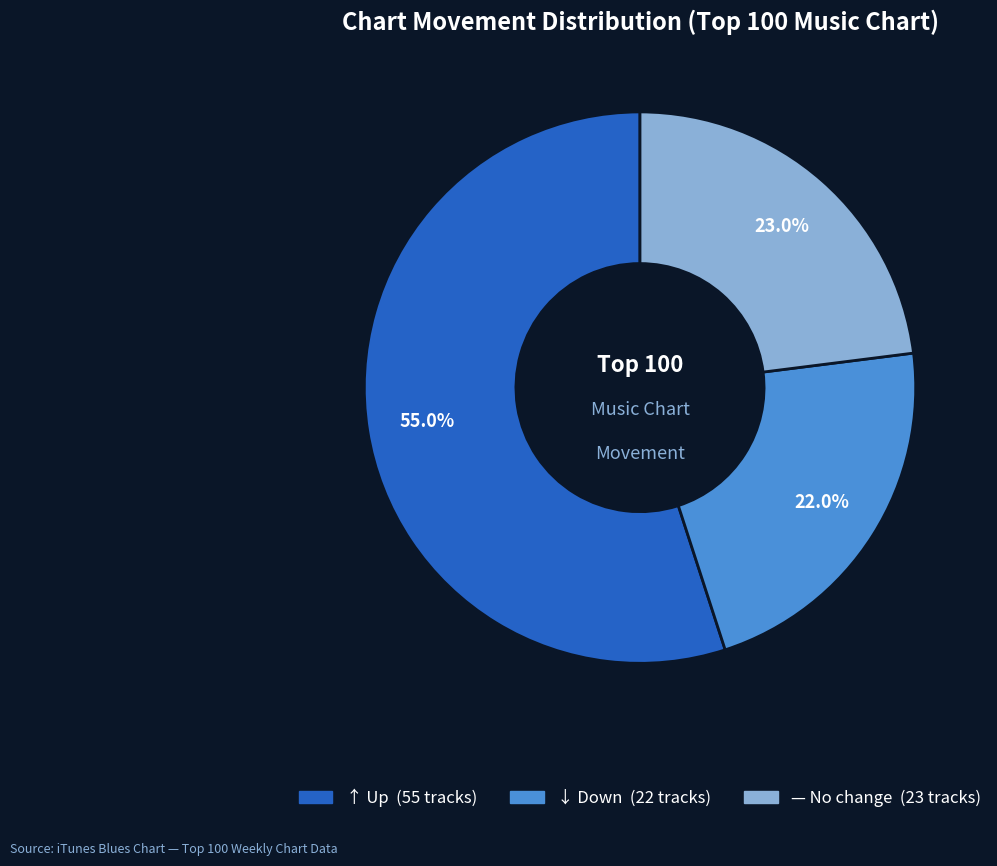

To the nearest percent, what is the difference between the largest and smallest slice percentages?

33%